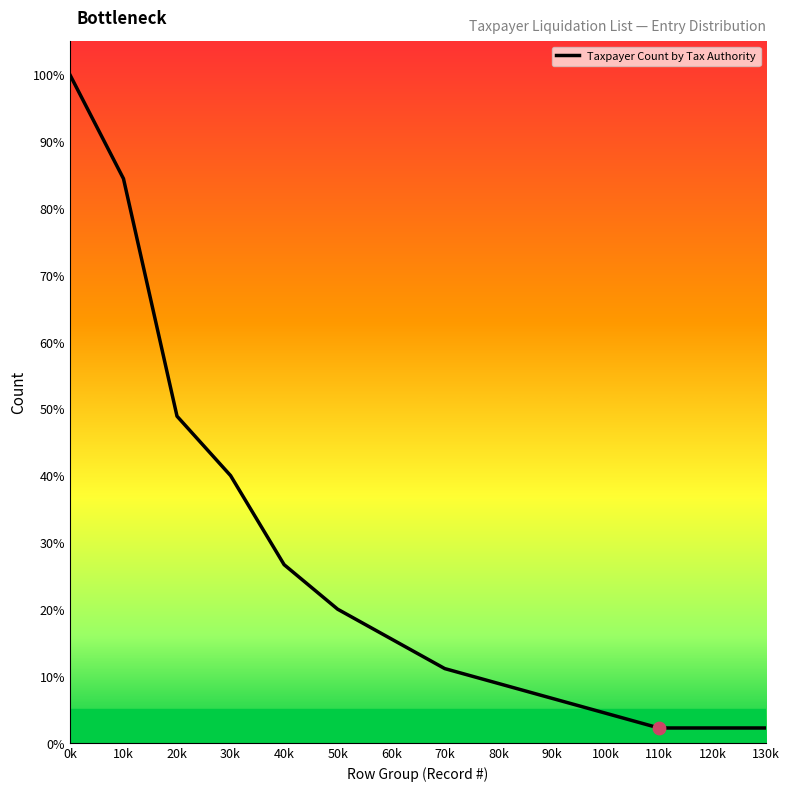

Which has a higher value, 50k or 20k?

20k